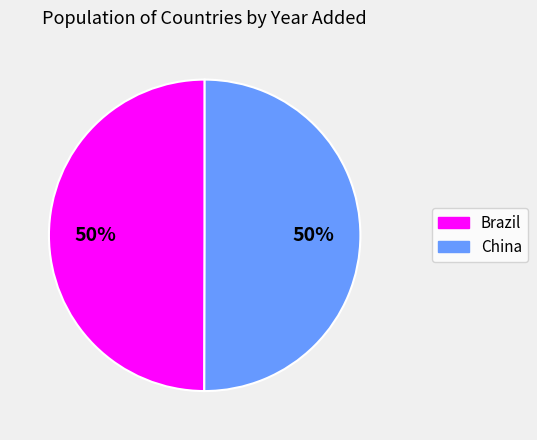

True or false: Brazil accounts for 50% of the total.

True